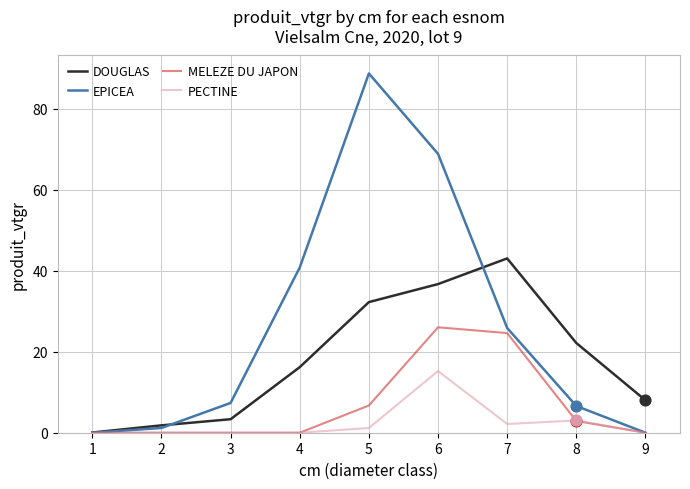

What is the difference between the highest and lowest values at 8?

19.2